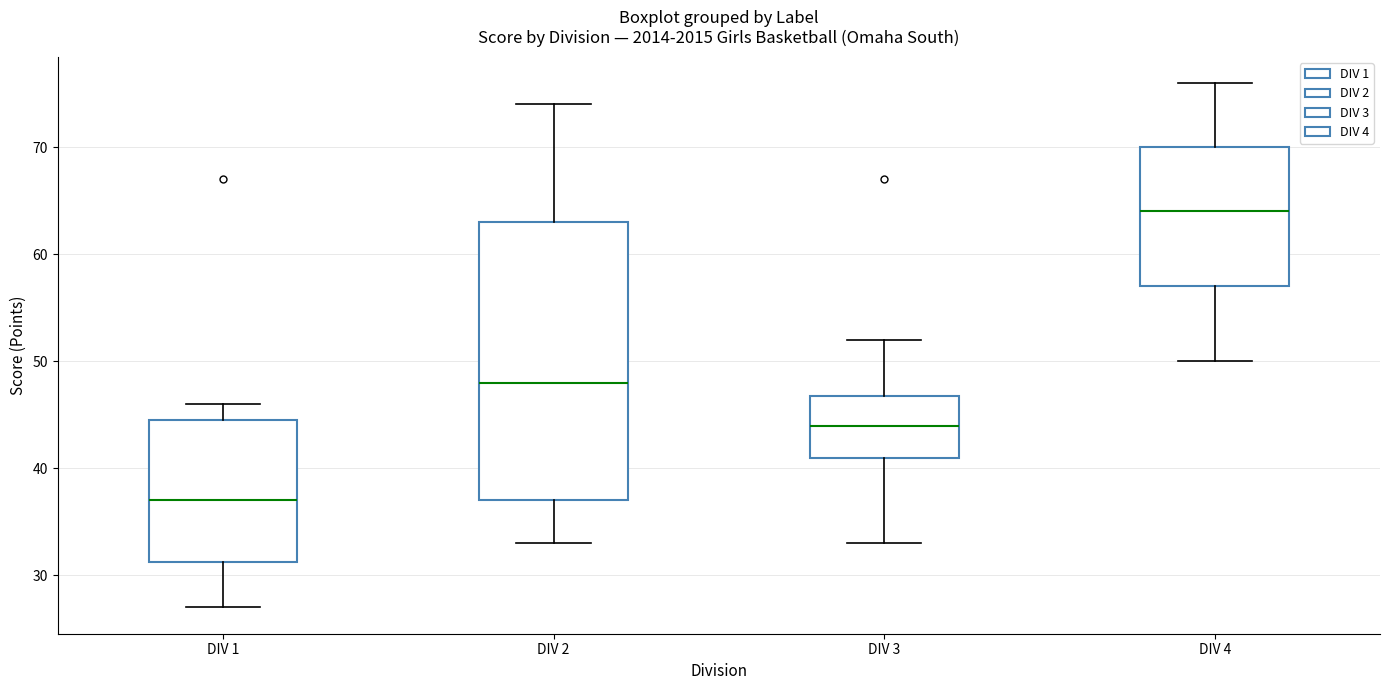

Reading left to right, transcribe this box plot: for each box, give where its median line is, the range the box spans, and where its two whiskers end, as read against the y-axis. The values are not printed on the chart, so give them approximately, as read against the axis.

DIV 1: median 37, box 31 to 45, whiskers 27 to 46
DIV 2: median 48, box 37 to 63, whiskers 33 to 74
DIV 3: median 44, box 41 to 47, whiskers 33 to 52
DIV 4: median 64, box 57 to 70, whiskers 50 to 76